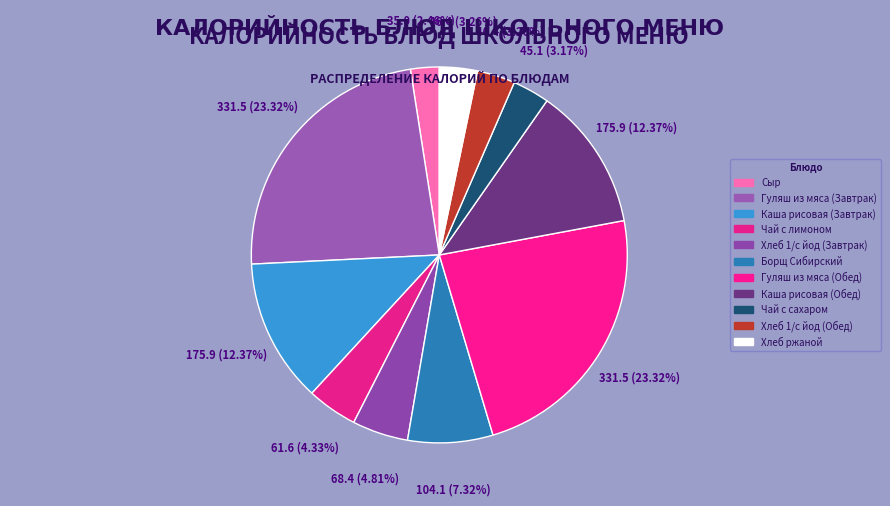

What is the smallest slice in the pie chart?

Сыр